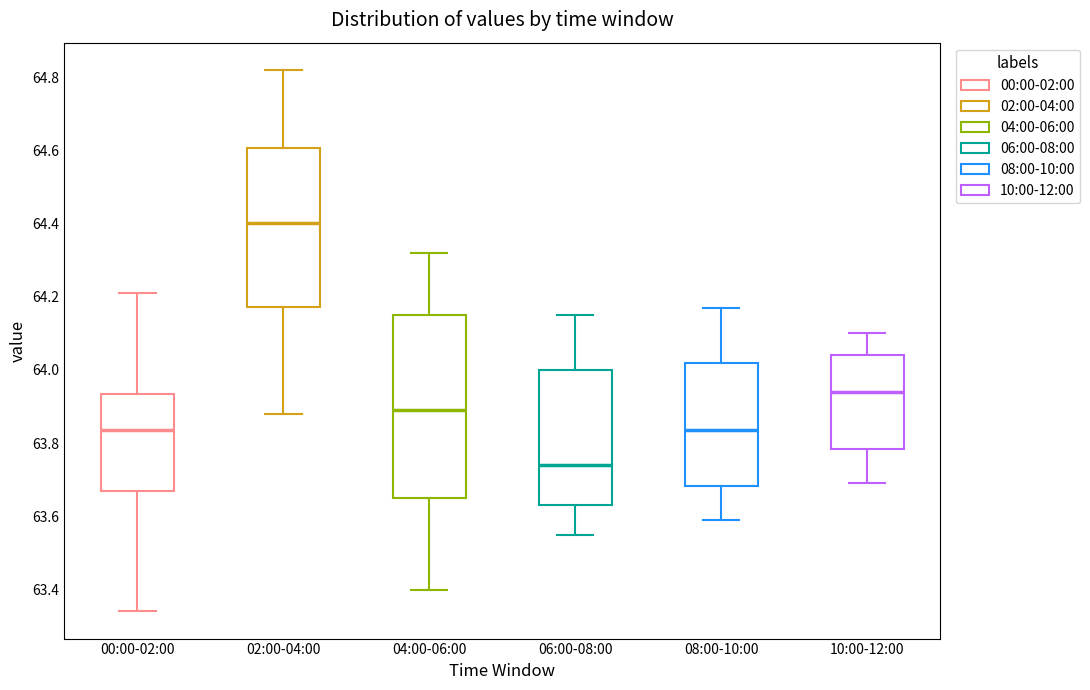

Which box's median line is the lowest?

06:00-08:00